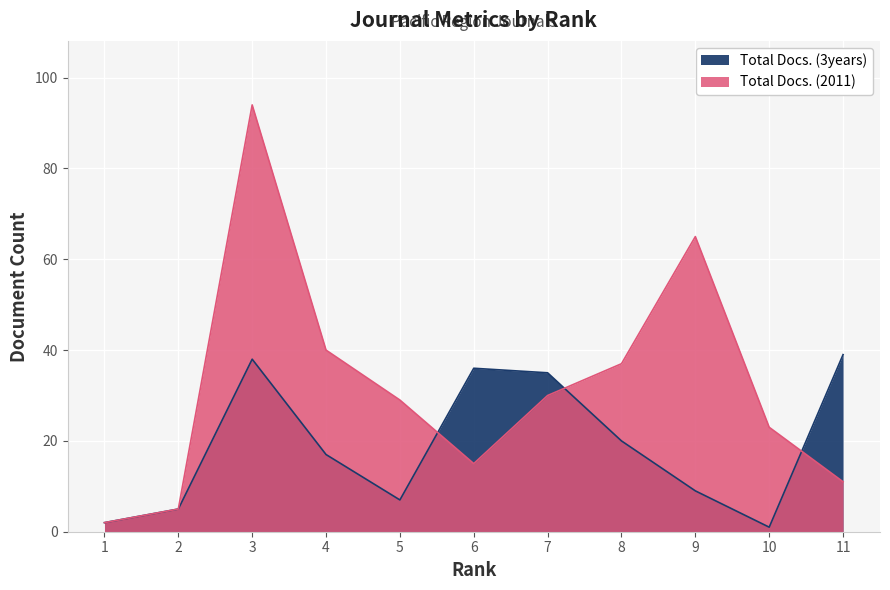

Between which two adjacent categories do Total Docs. (3years) and Total Docs. (2011) first intersect?

5 and 6